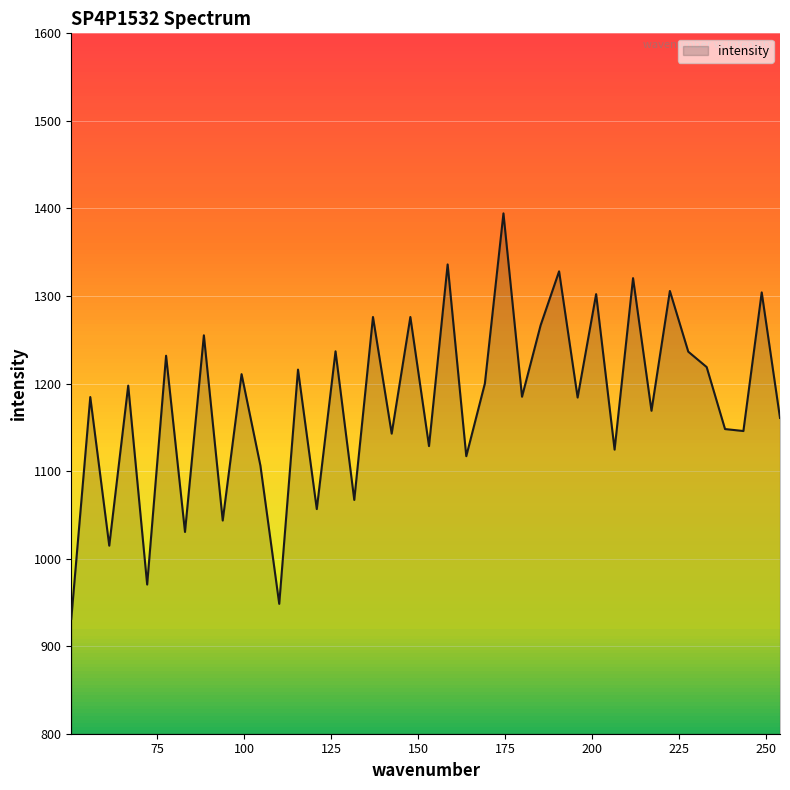

What is the greatest value displayed?

1394.4